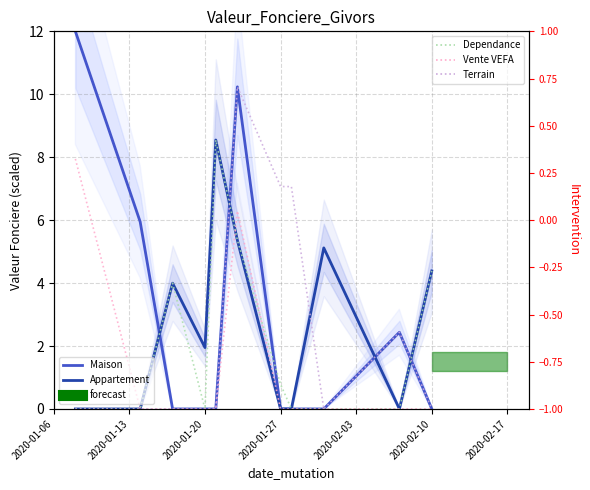

How many categories are shown in the chart?

11